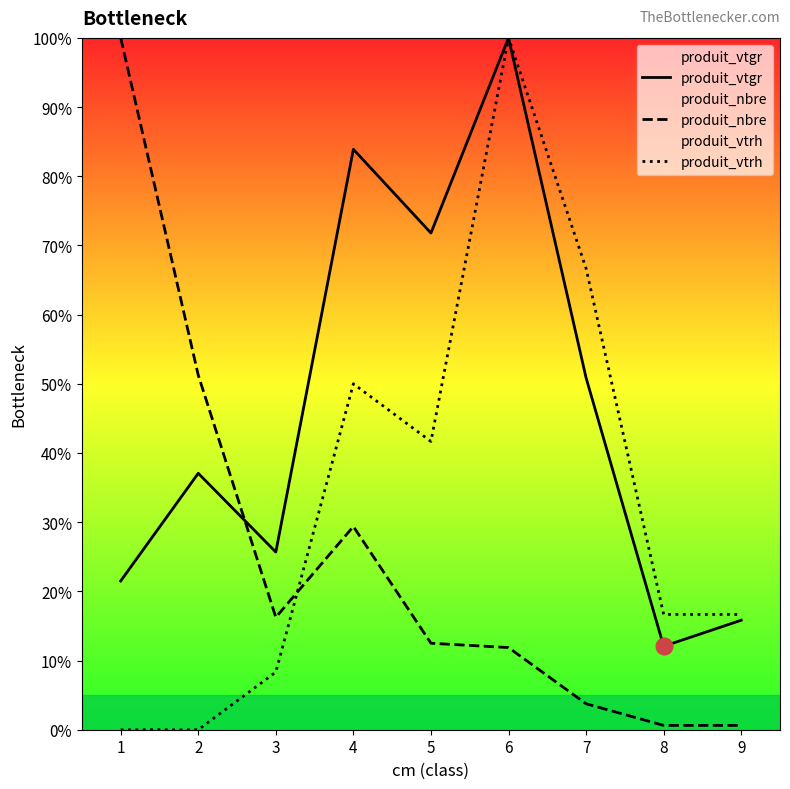

What is the average value of the produit_vtrh series?

33.3